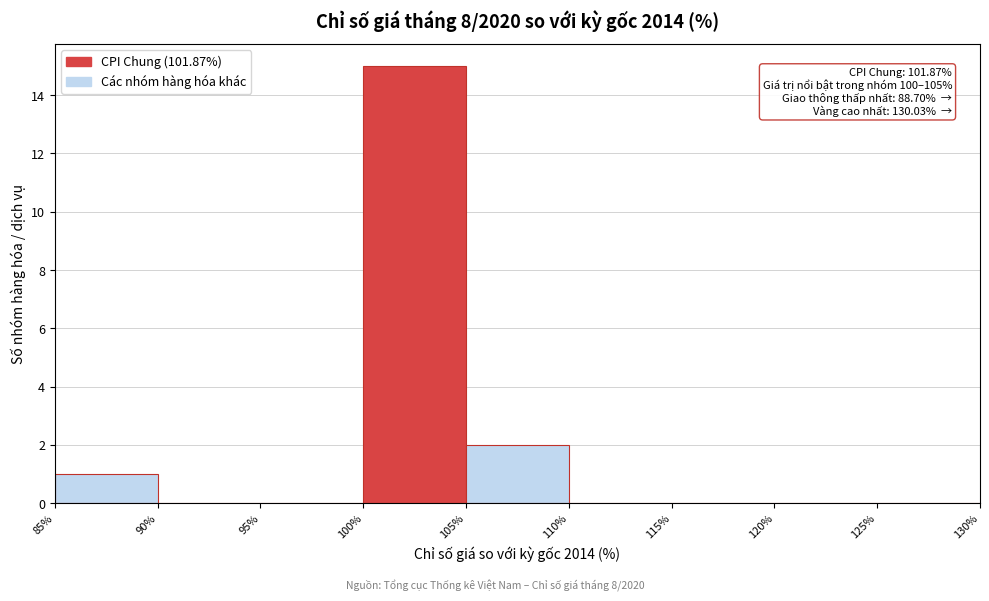

Over which range of the x-axis is the bar tallest?

100% to 105%